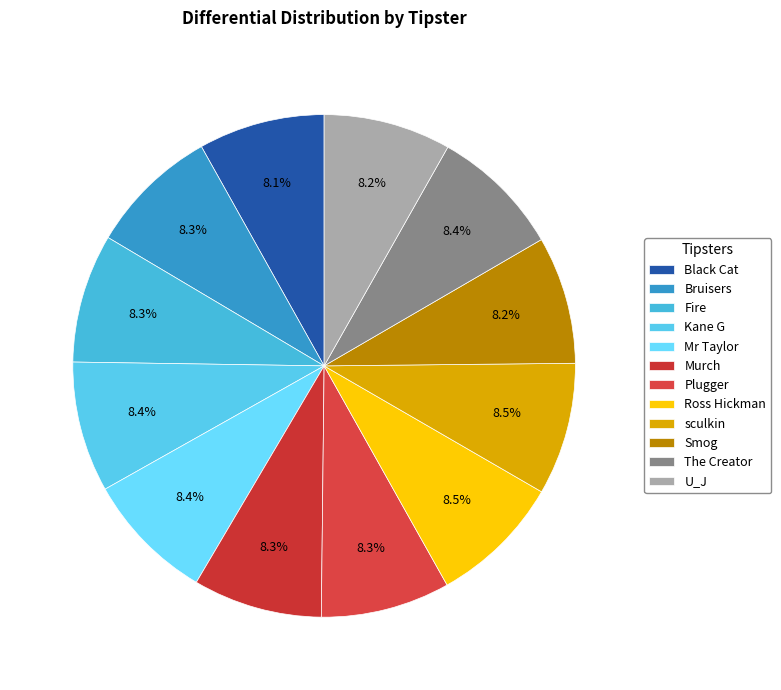

Count the number of slices in the pie.

12